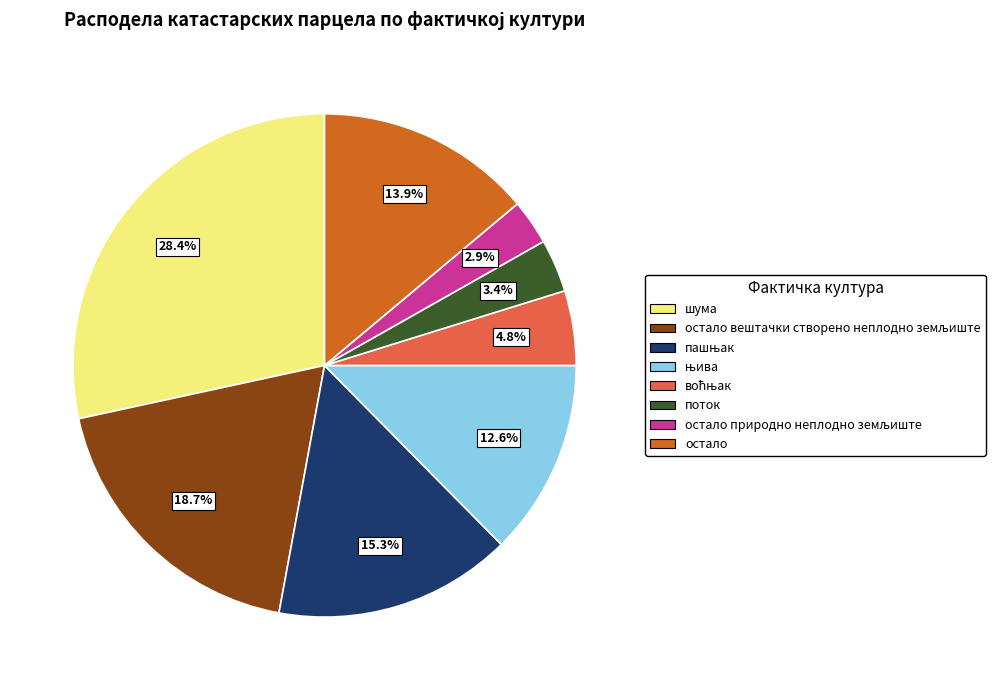

Is there any slice that represents more than half of the pie?

No